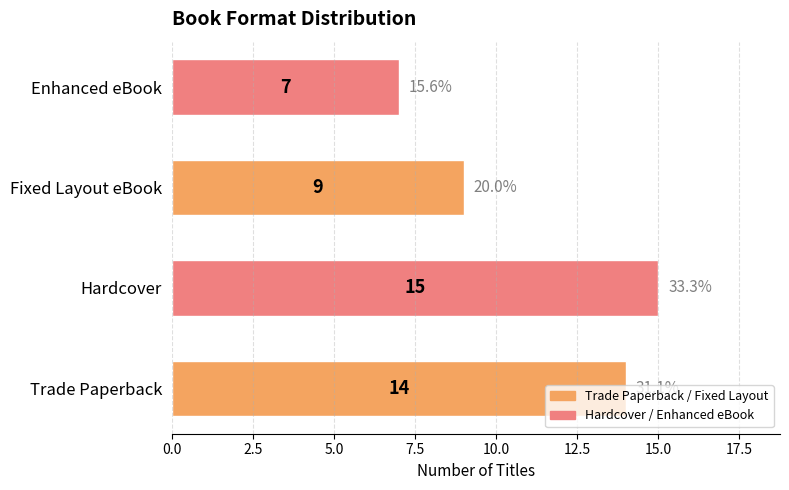

List the labels in order of value, largest first.

Hardcover, Trade Paperback, Fixed Layout eBook, Enhanced eBook